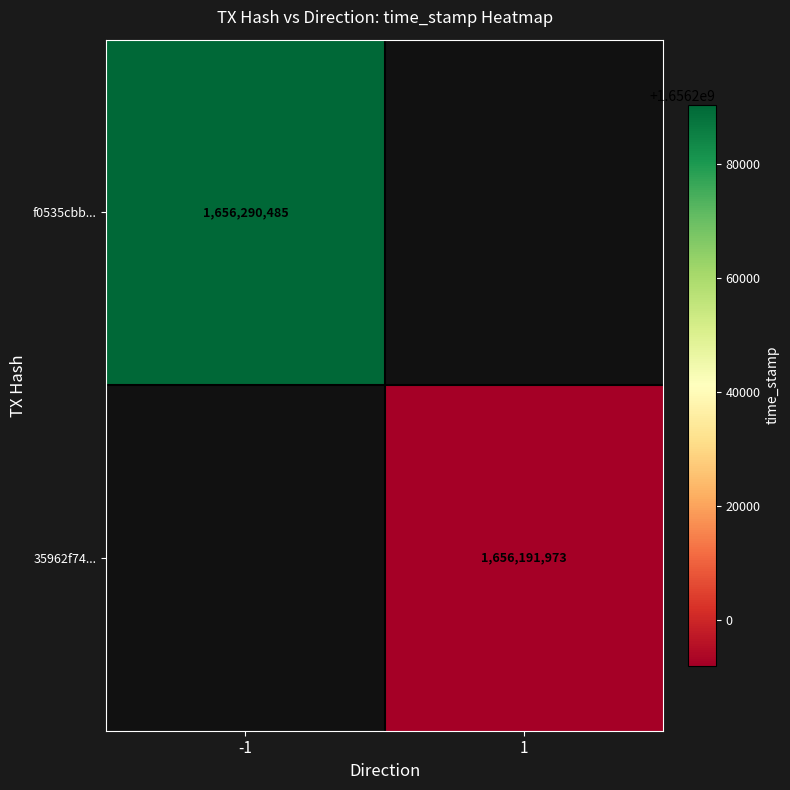

Which category has the highest value across all series?

-1